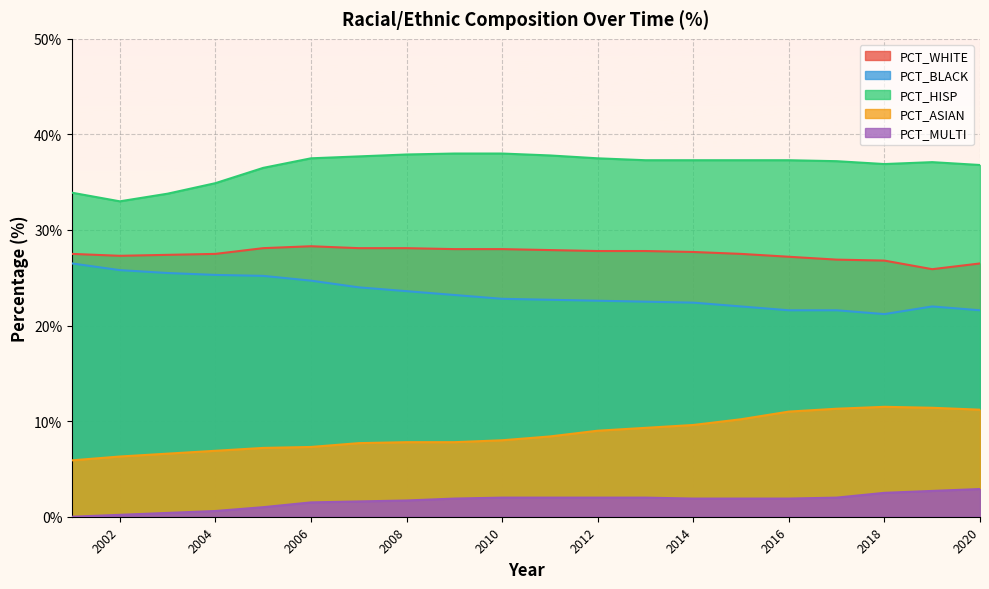

True or false: PCT_HISP and PCT_BLACK intersect in this chart.

False